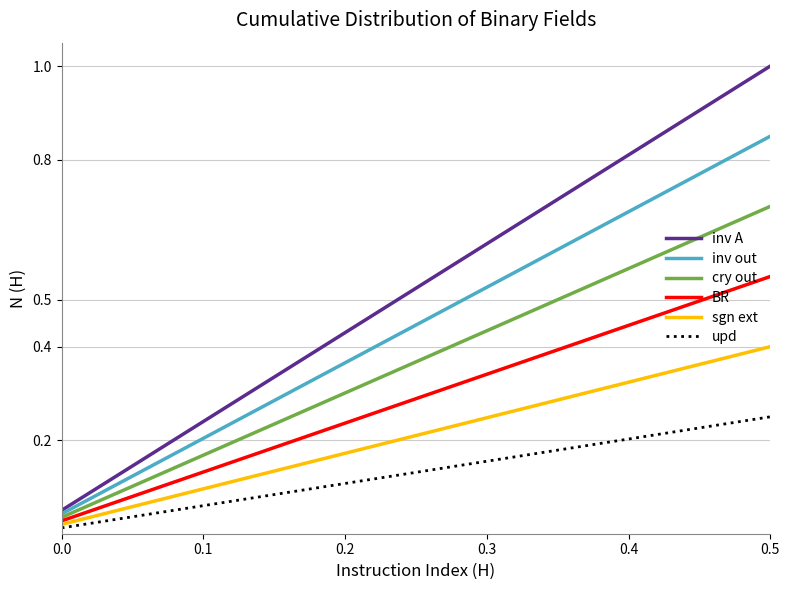

Which series has the largest range (max minus min)?

inv A